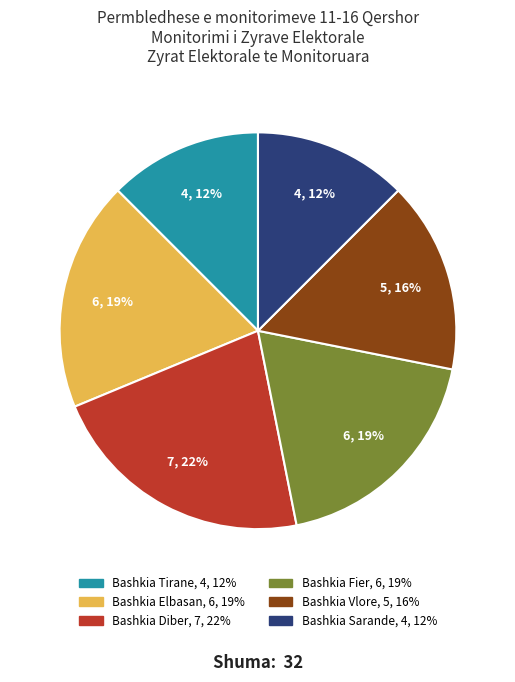

To the nearest percent, what percentage of the pie is Bashkia Vlore?

16%